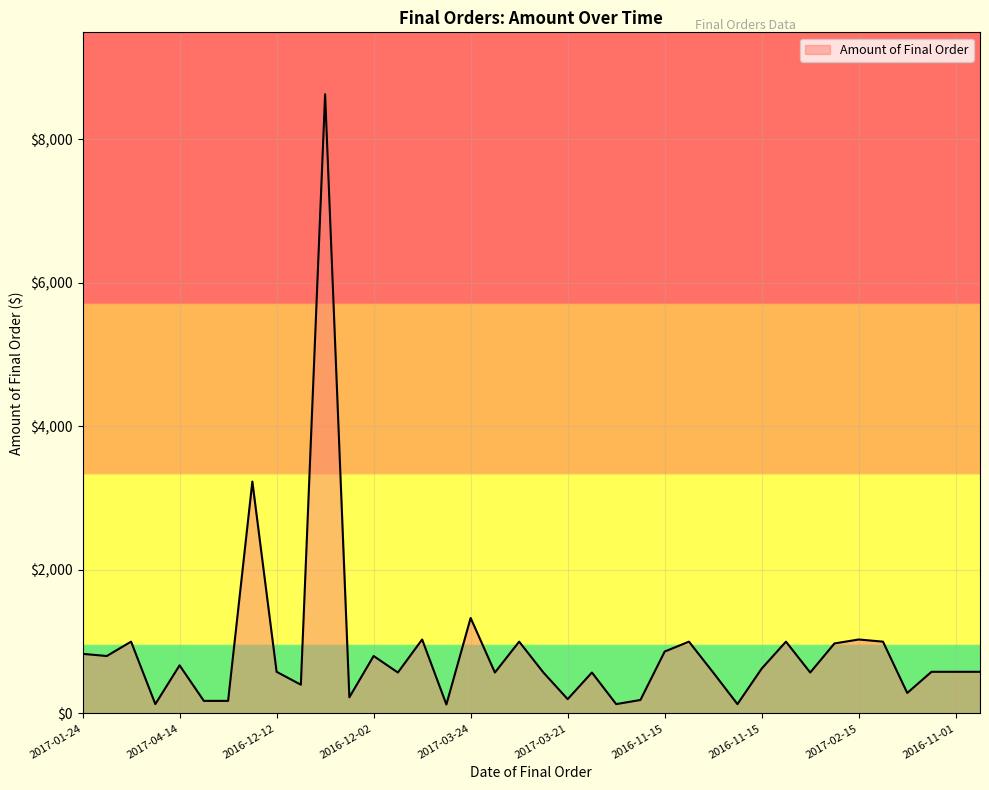

What is the maximum value shown in the chart?

8625.0